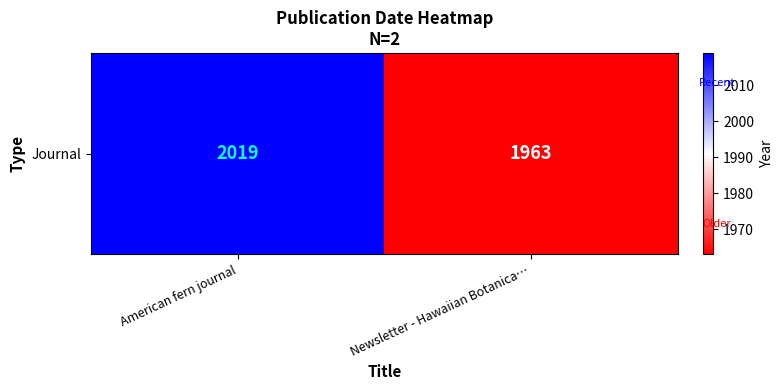

How many series are shown in this chart?

1